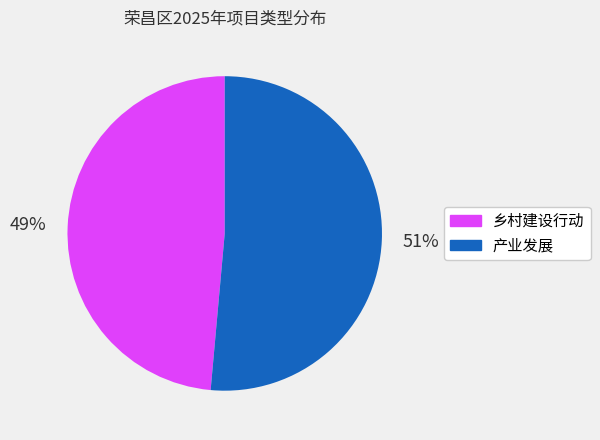

To the nearest percent, what portion does 产业发展 represent?

51%